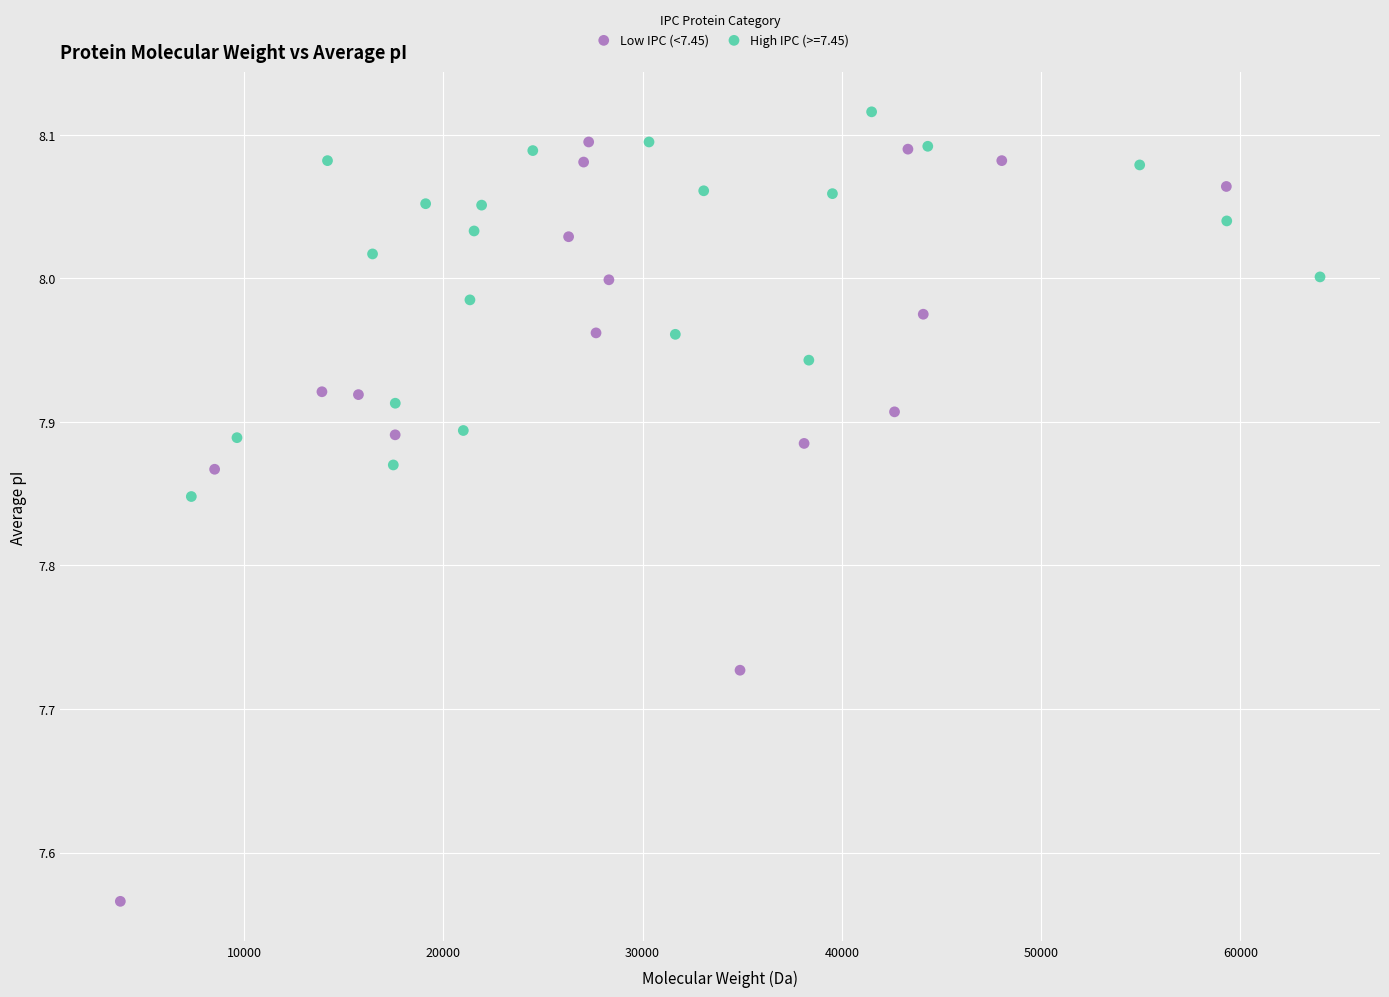

Which series has the widest spread of Y values?

Low IPC (<7.45)